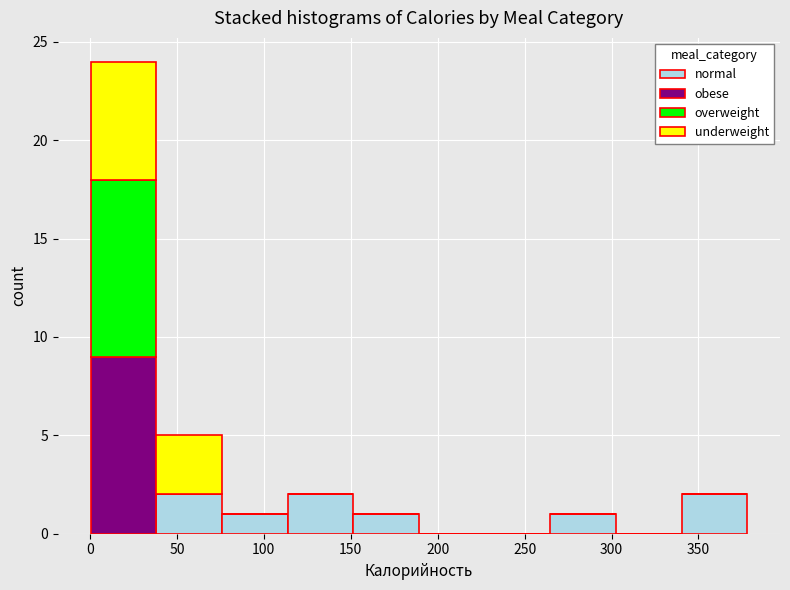

What is the total height of the stacked bar covering 40 to 75 on the x-axis? Neither the bar edges nor the heights are printed on the chart, so give them approximately, as read against the axes.

5